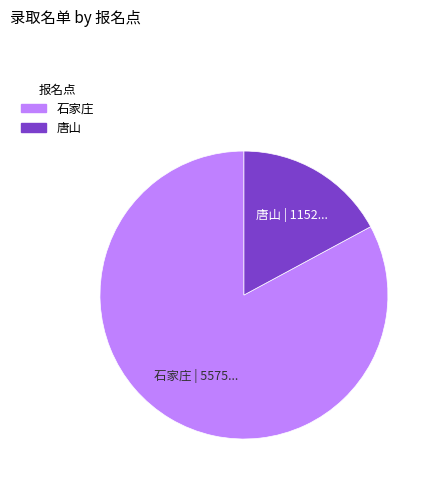

Does any single category account for the majority?

Yes